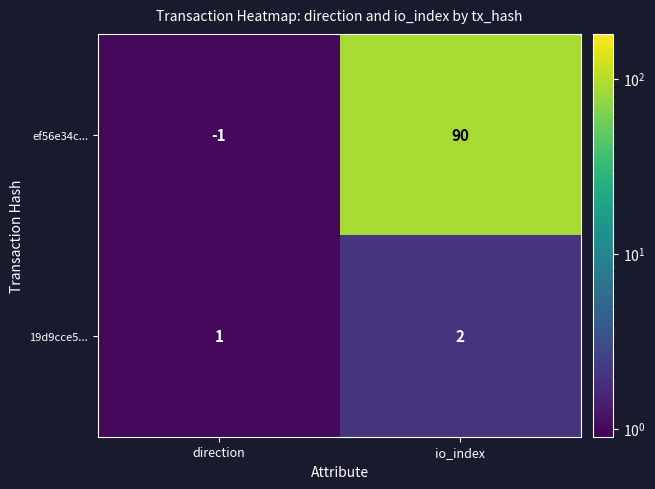

At which label does ef56e34c... reach its minimum?

direction